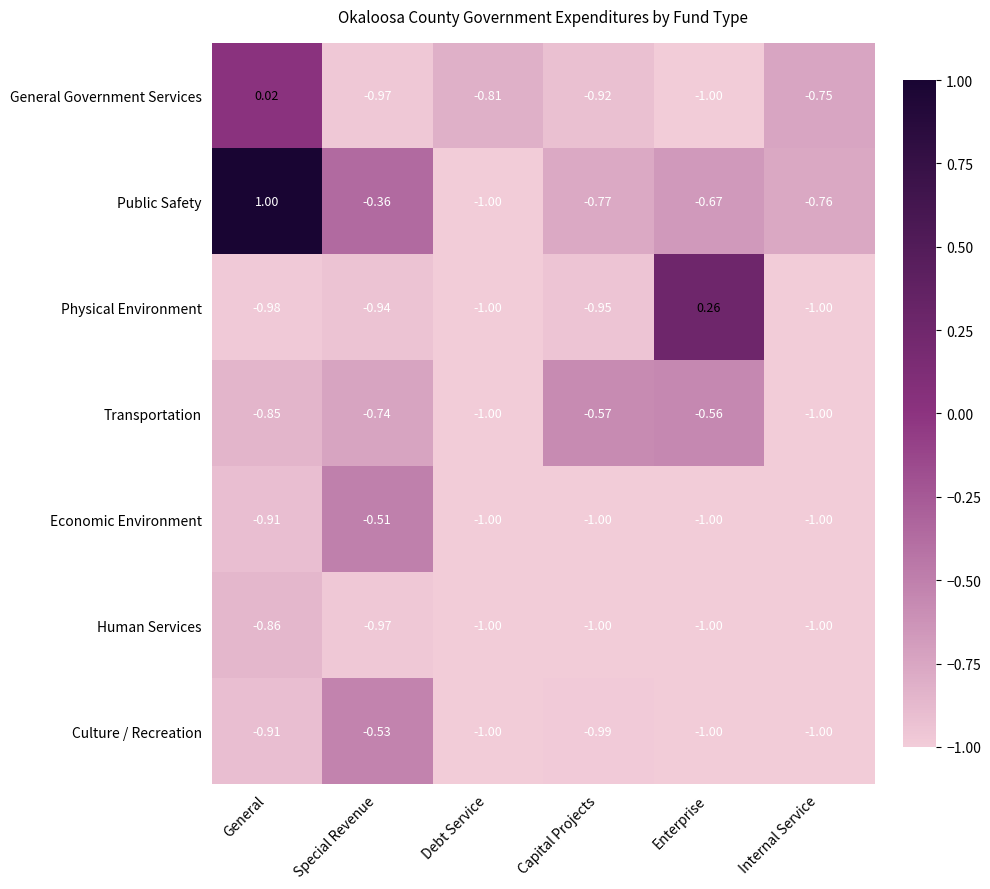

Which series has the largest total across all categories?

Public Safety